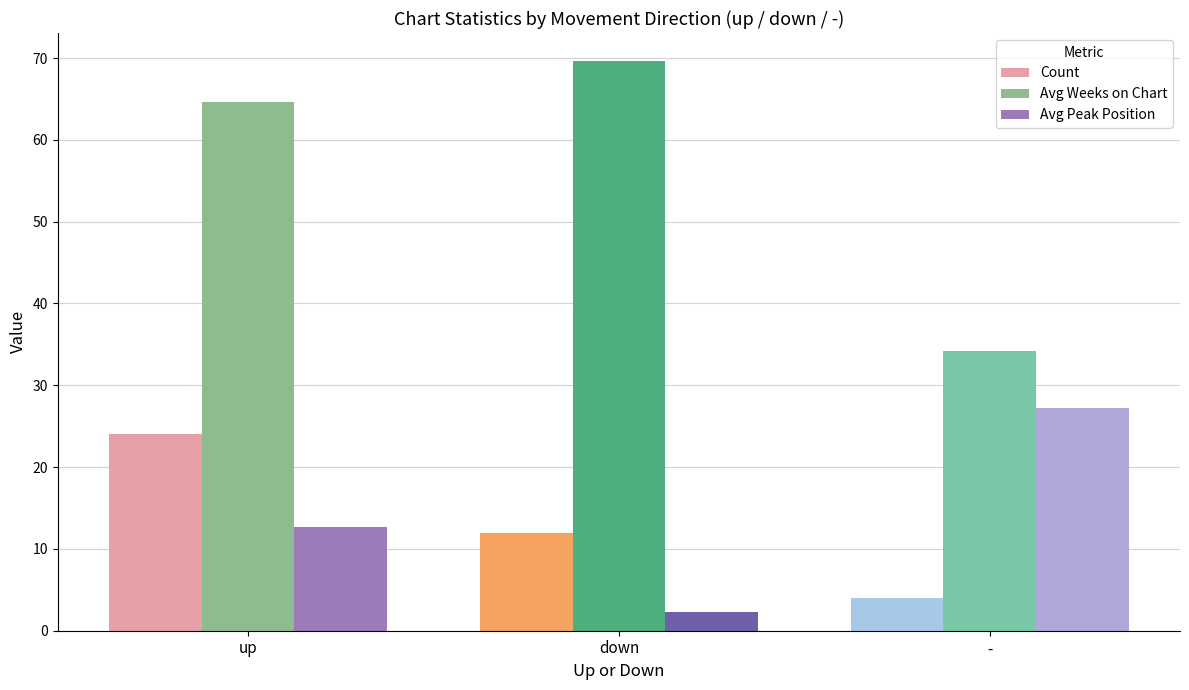

Which category has the lowest value in the Count series?

-